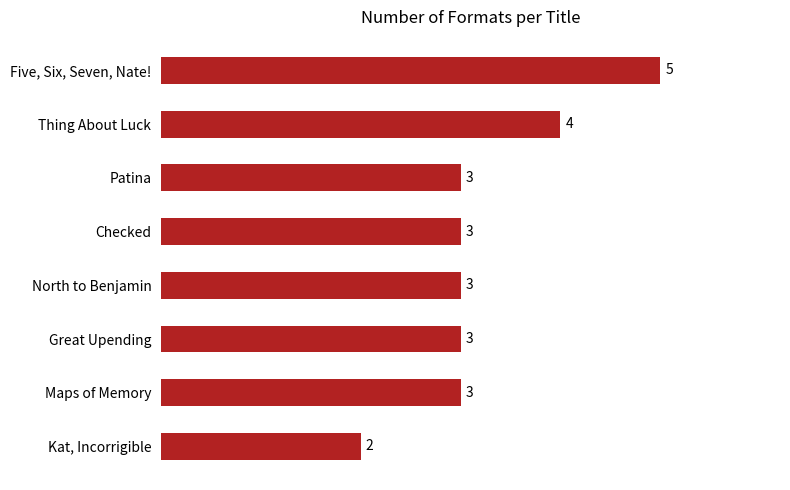

Are the bars grouped side by side (vs. stacked)?

No